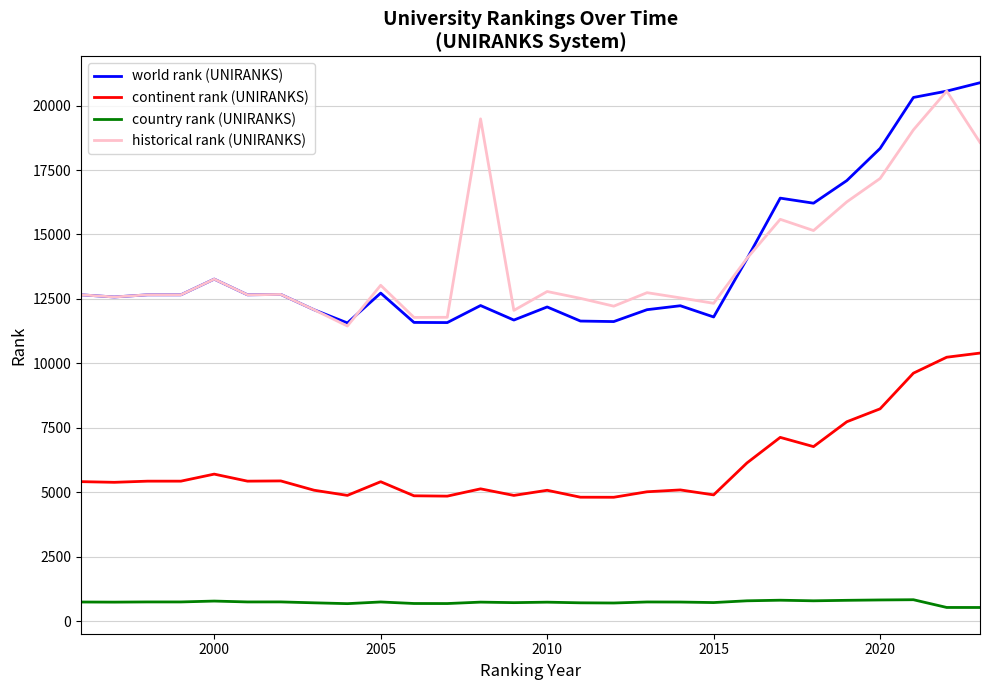

How many lines are shown in the chart?

4